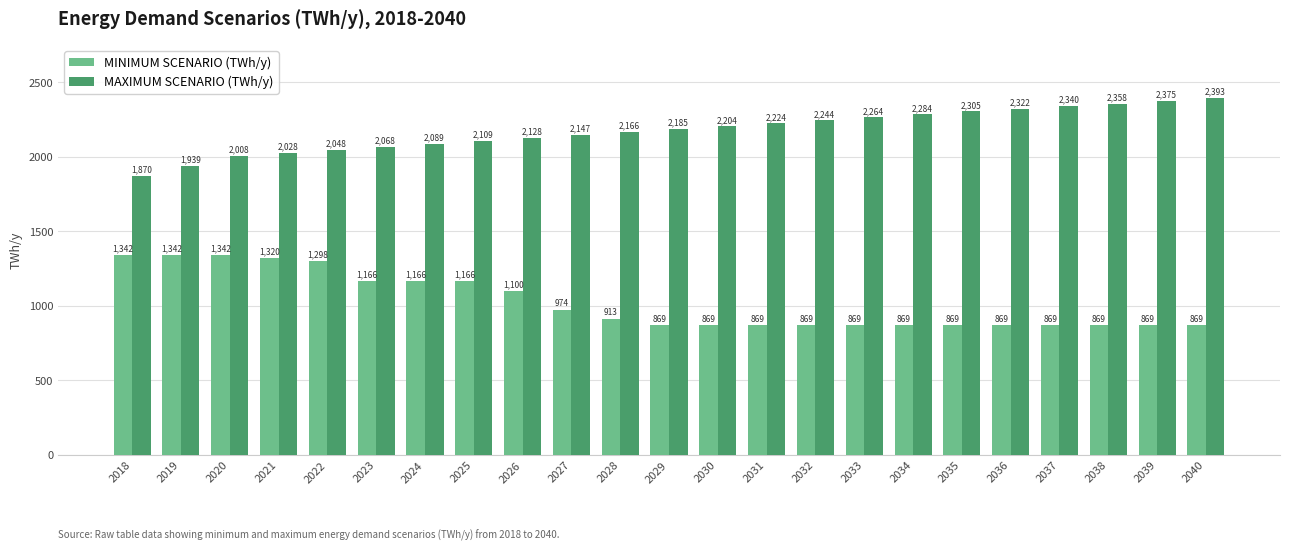

Which series changed the most between 2023 and 2037?

MINIMUM SCENARIO (TWh/y)